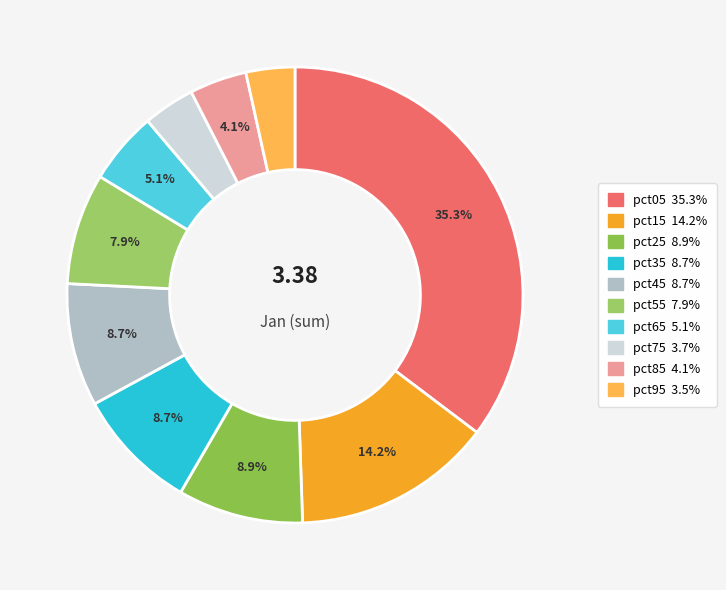

What percentage is the pct75 slice, to the nearest percent?

4%